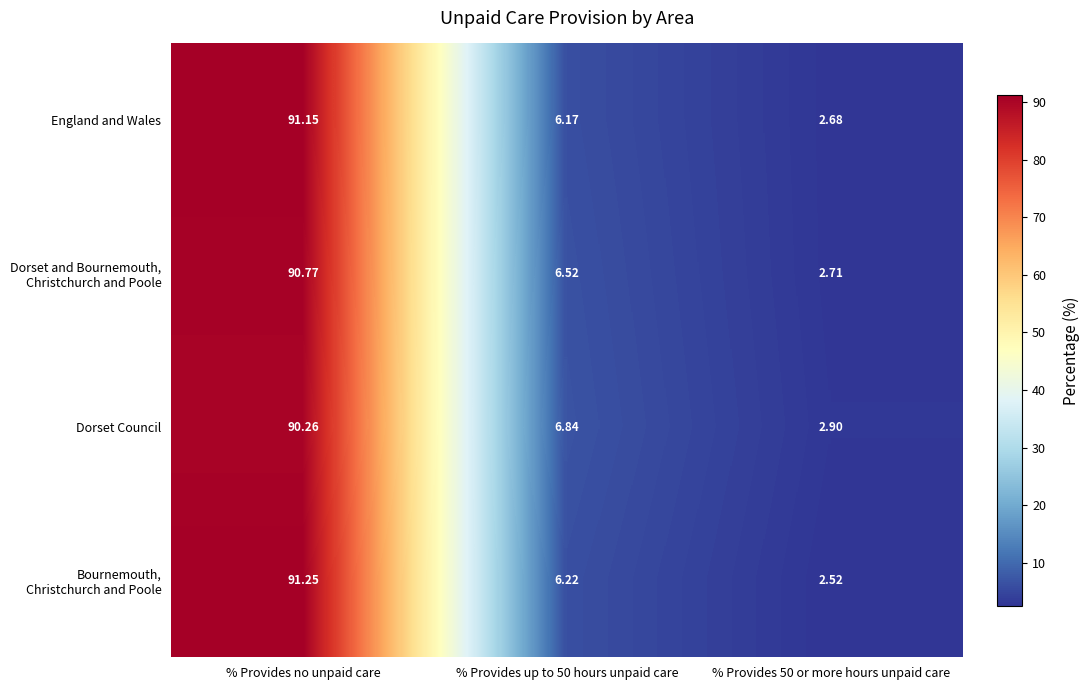

At which category is the sum across all series the highest?

% Provides no unpaid care